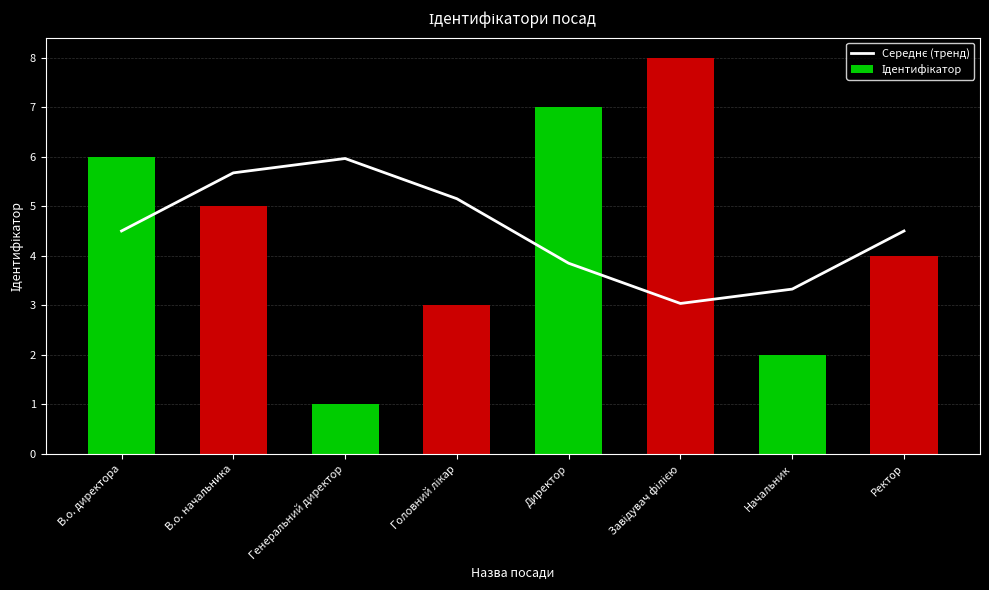

What is the label of the 2nd bar from the right?

Начальник